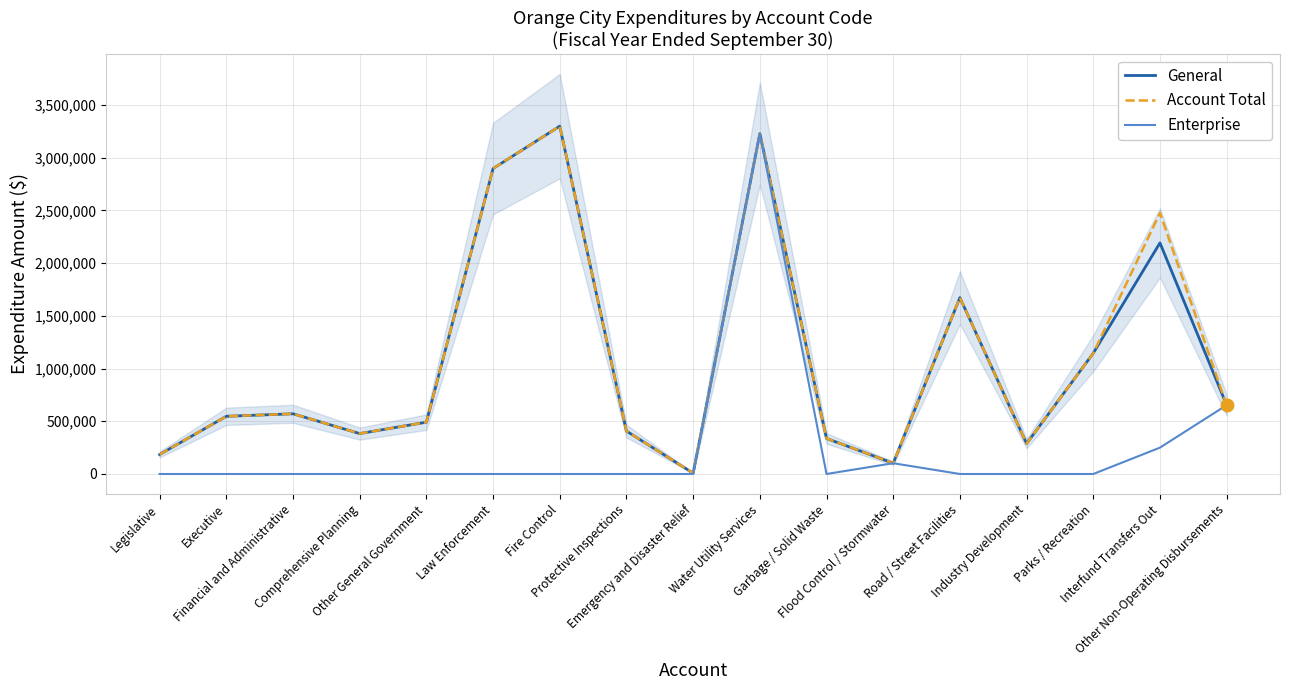

How many positive values does the Enterprise series have?

4